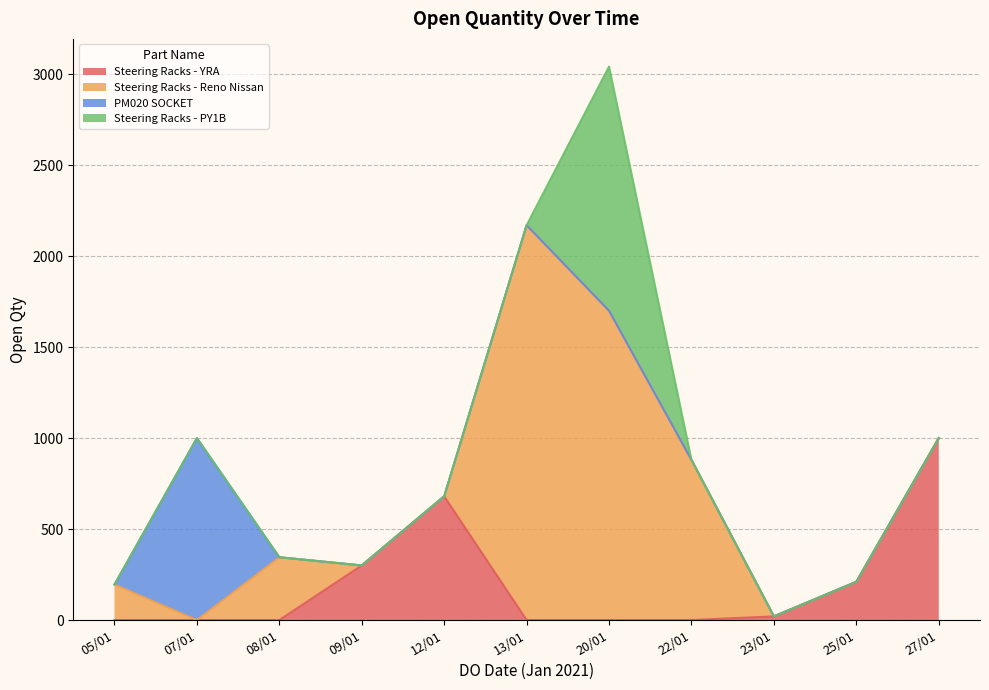

What is the greatest value displayed?

2170